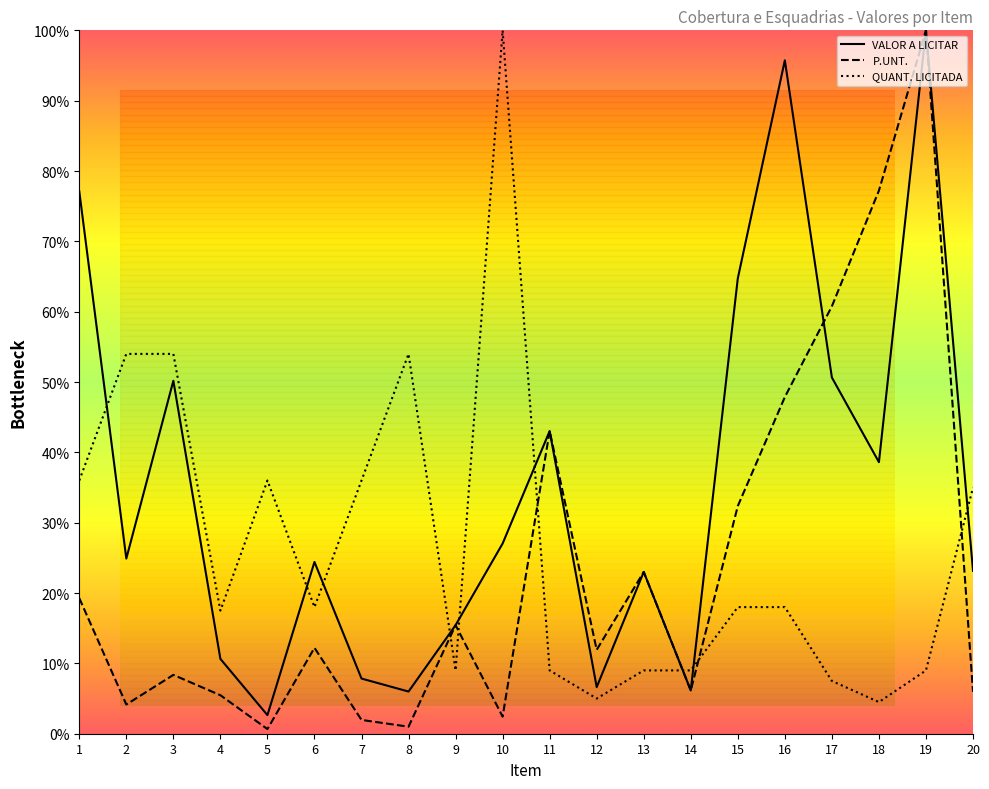

In VALOR A LICITAR, how many points are lower than both neighbors (excluding endpoints)?

6